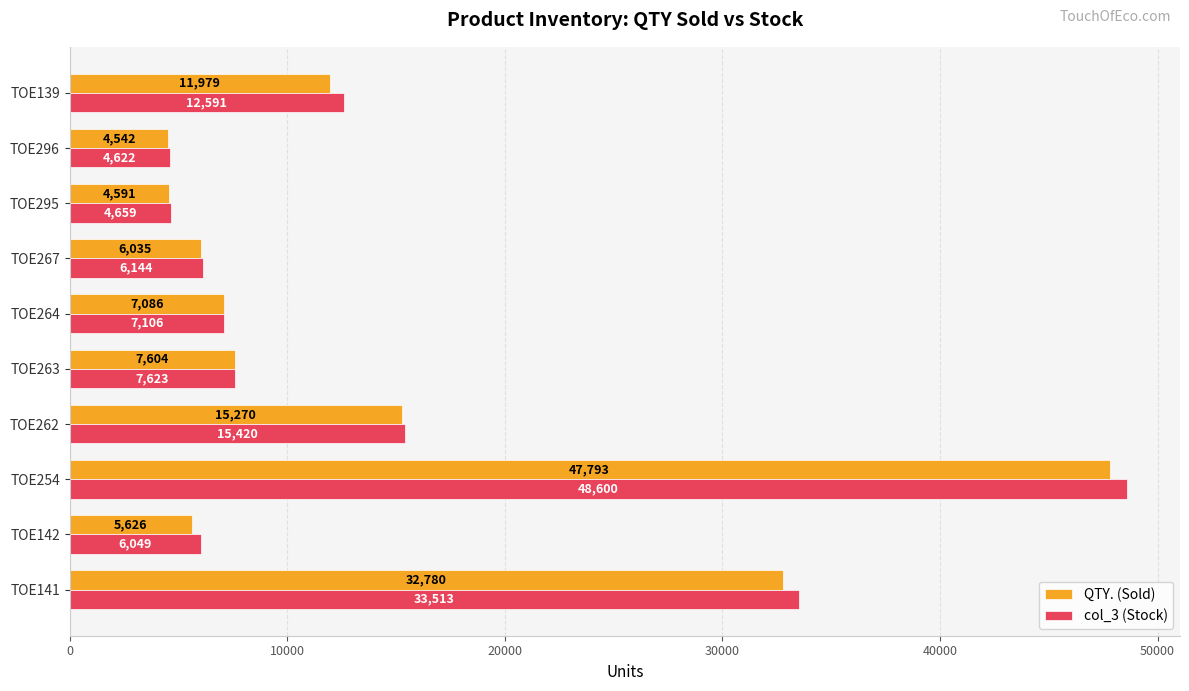

Which series has the largest total across all categories?

col_3 (Stock)